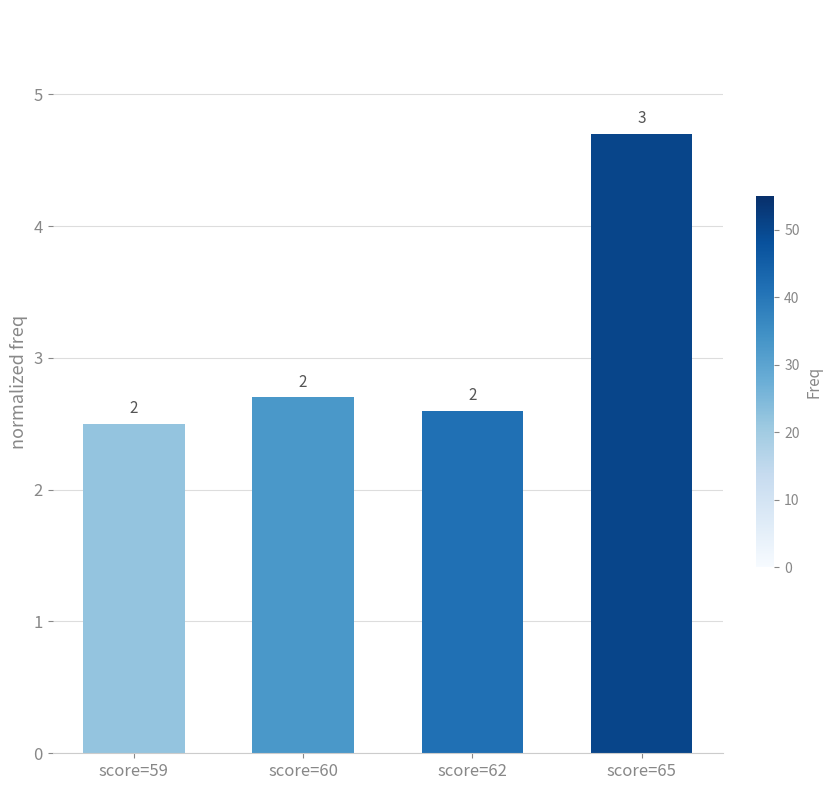

True or false: the data shows 0.8 at score=62.

False